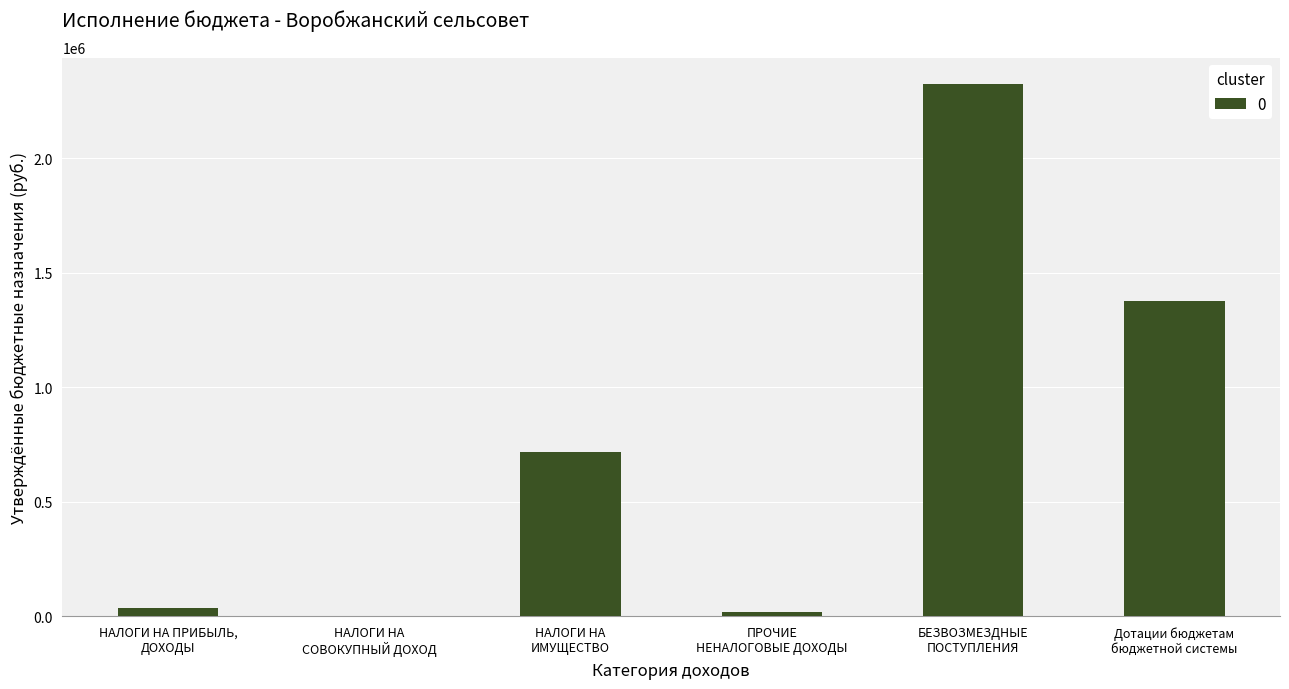

At which label is the value closest to 1162057?

Дотации бюджетам
бюджетной системы